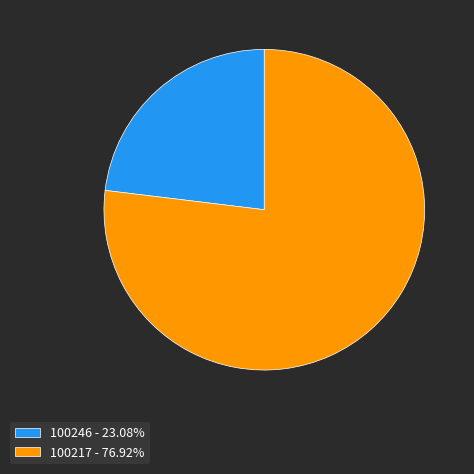

Does any single category account for the majority?

Yes